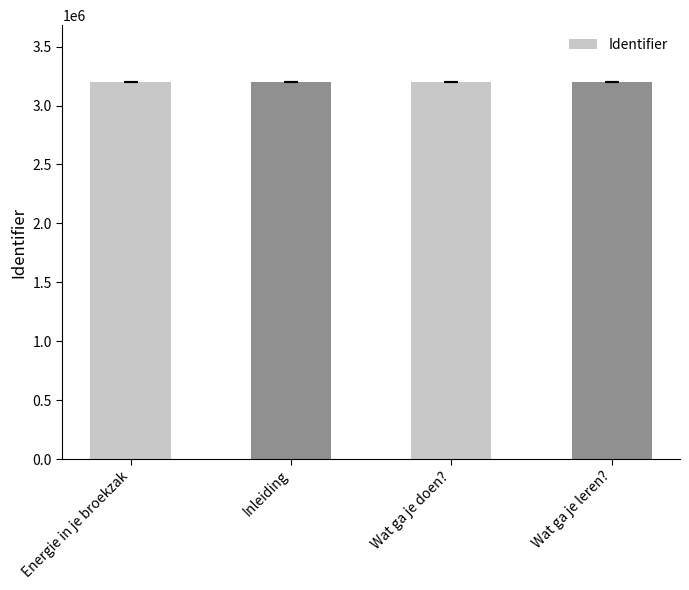

What is the smallest value displayed?

3201682